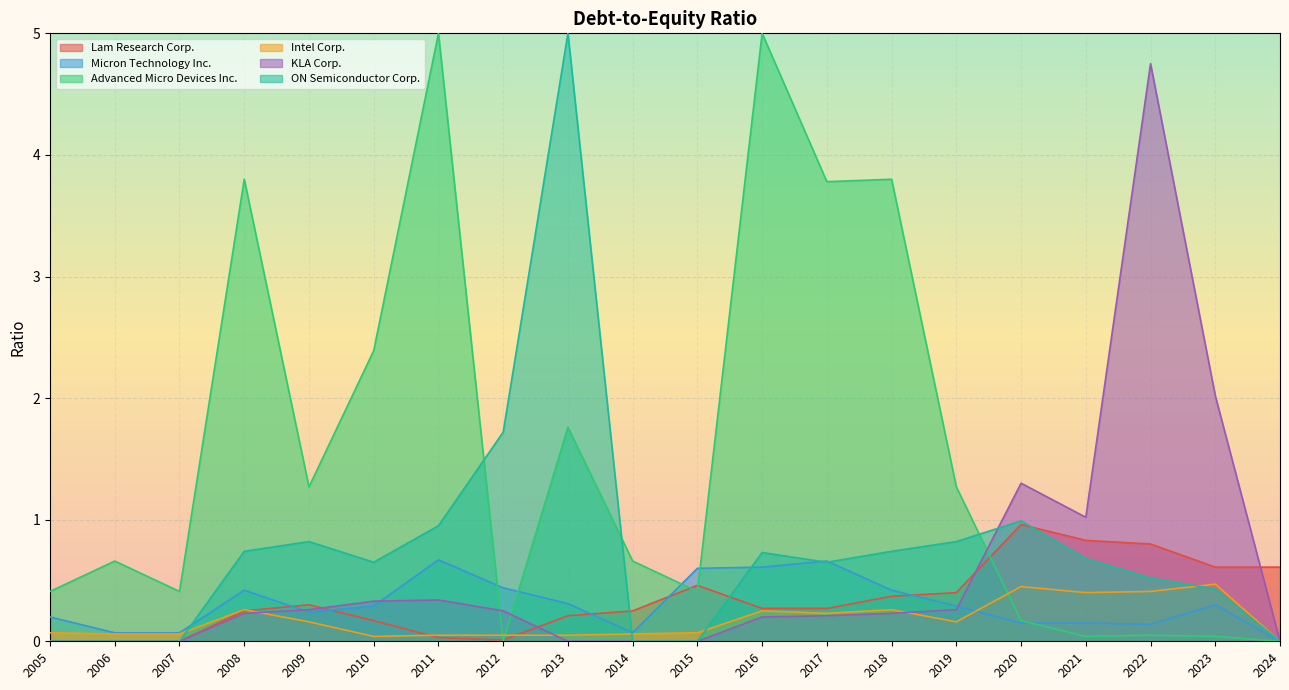

Between 2005 and 2008, which series saw the biggest shift?

Advanced Micro Devices Inc.